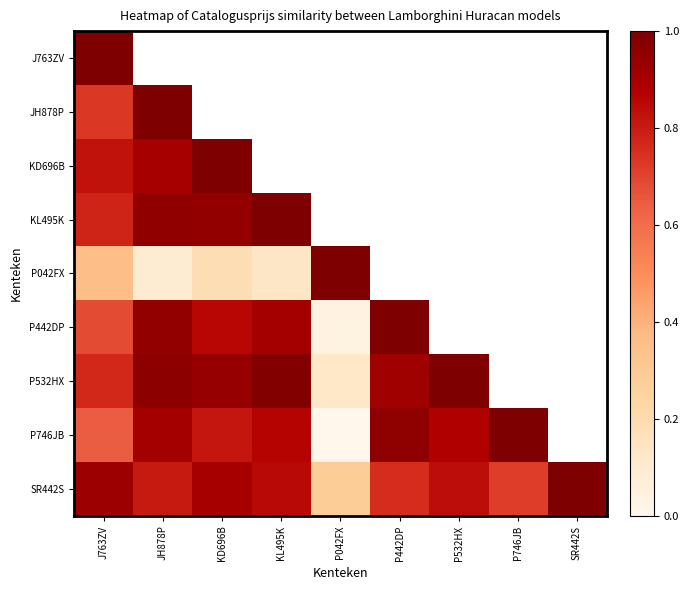

True or false: P532HX has a value of 0.1 at P042FX.

True